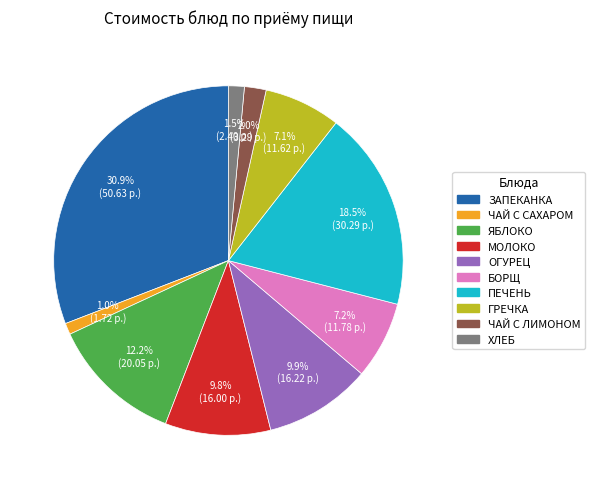

Is there any slice that represents more than half of the pie?

No